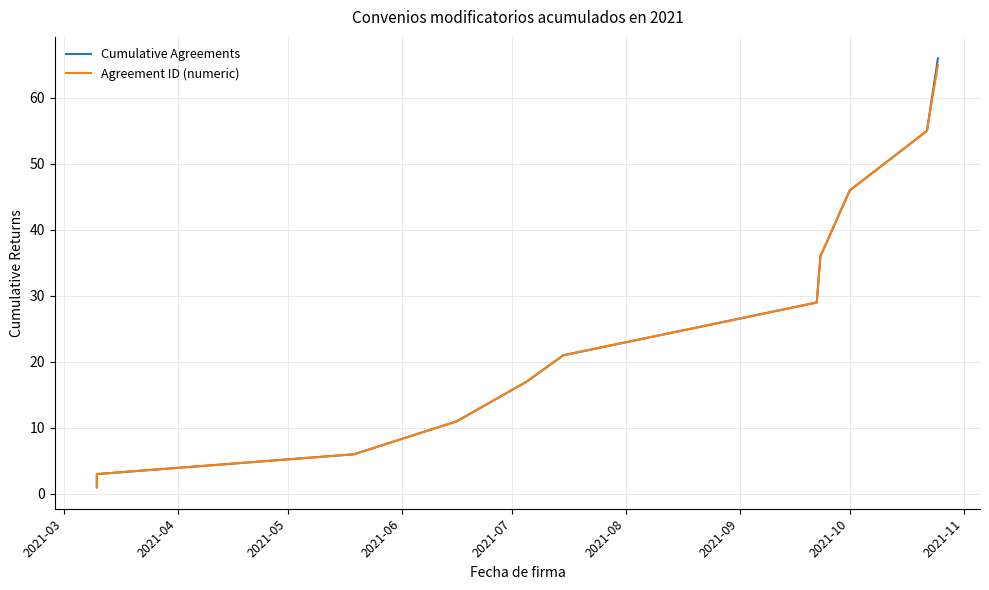

What is the highest value of the Agreement ID (numeric) series?

65